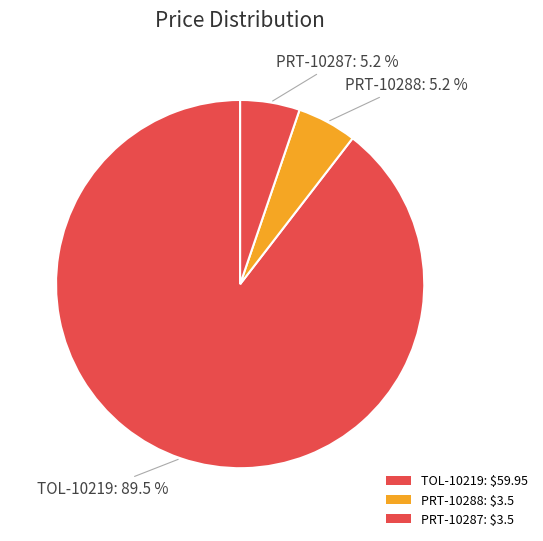

What percentage is the PRT-10287 slice, to the nearest percent?

5%